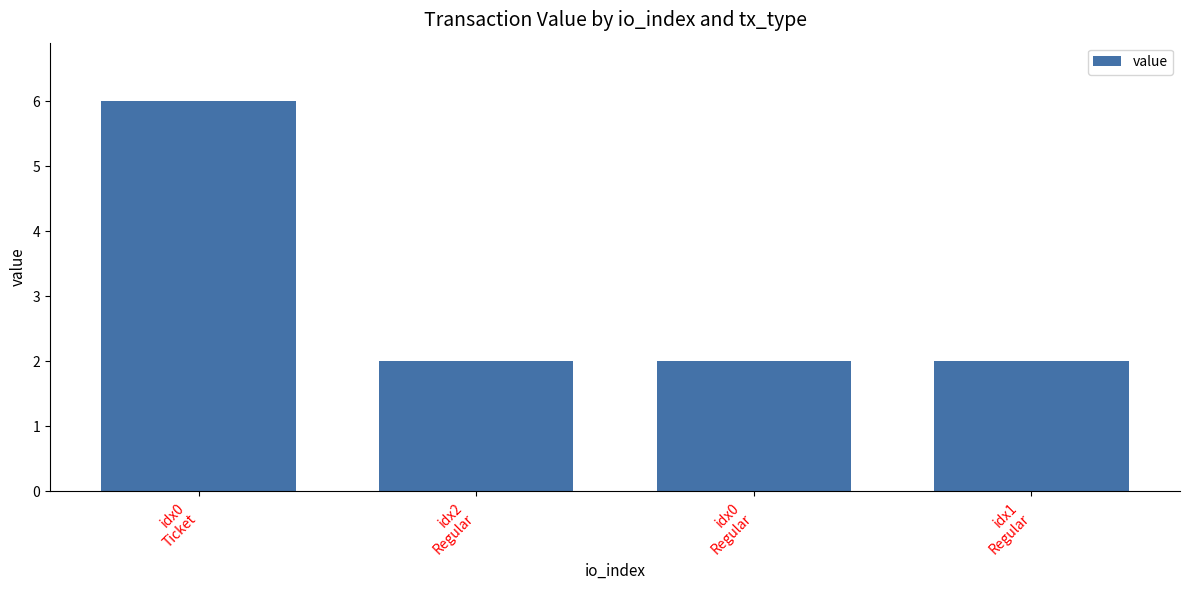

The chart shows a value of 3.7 at idx0
Ticket. True or false?

False